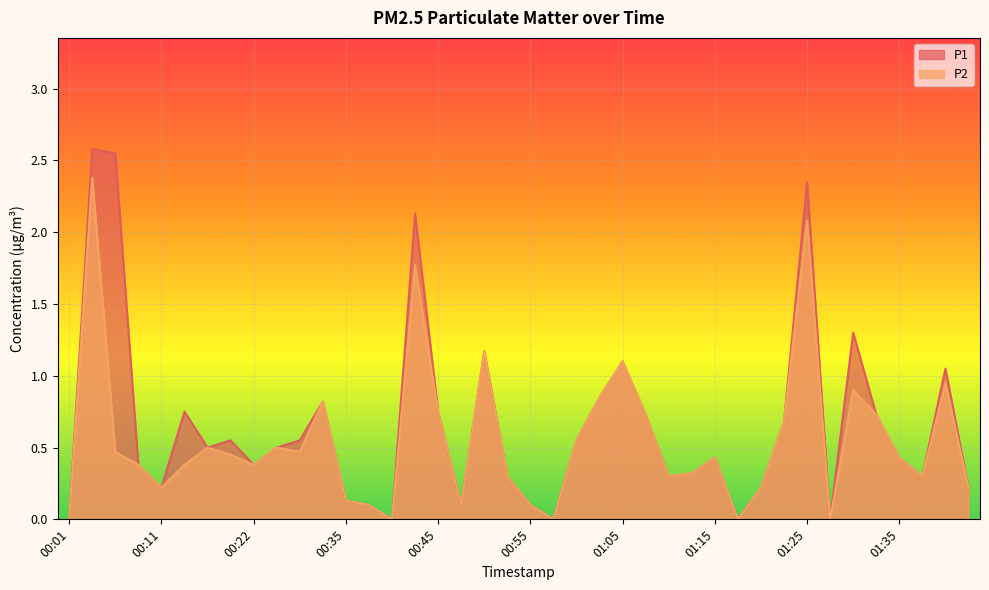

Is it true that P1 equals 0.3 at 01:10?

True